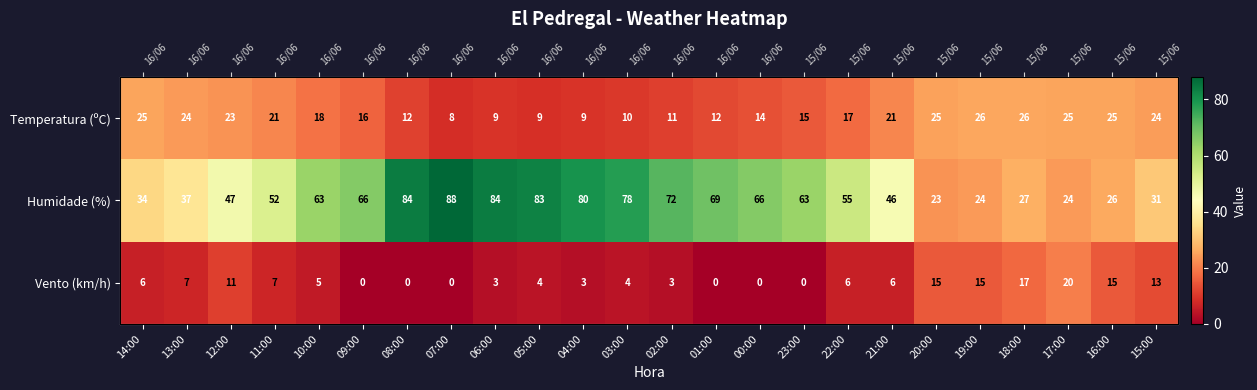

At which label does Vento (km/h) first exceed 6?

13:00